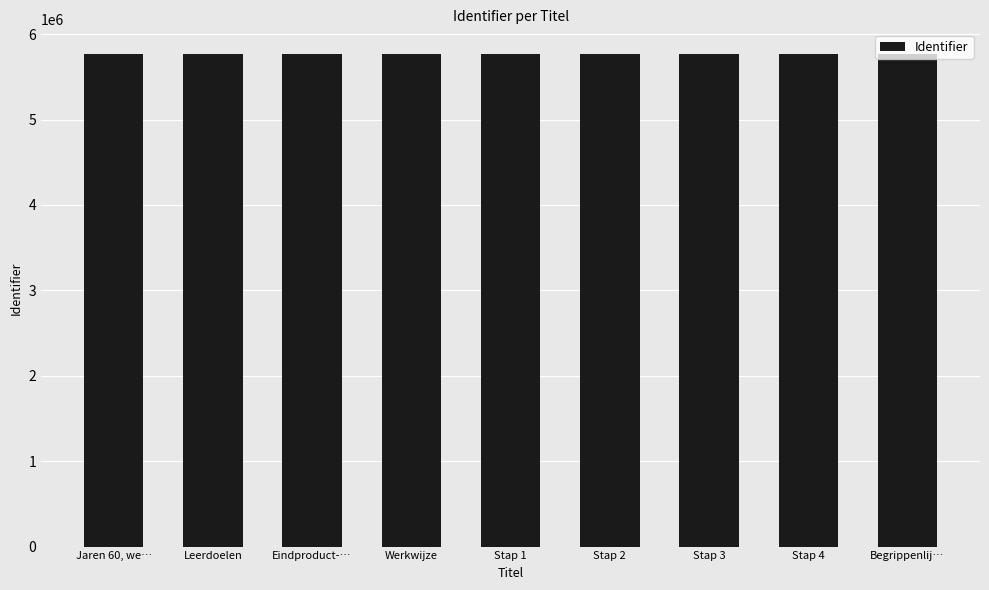

What is the sum of all values?

51913785